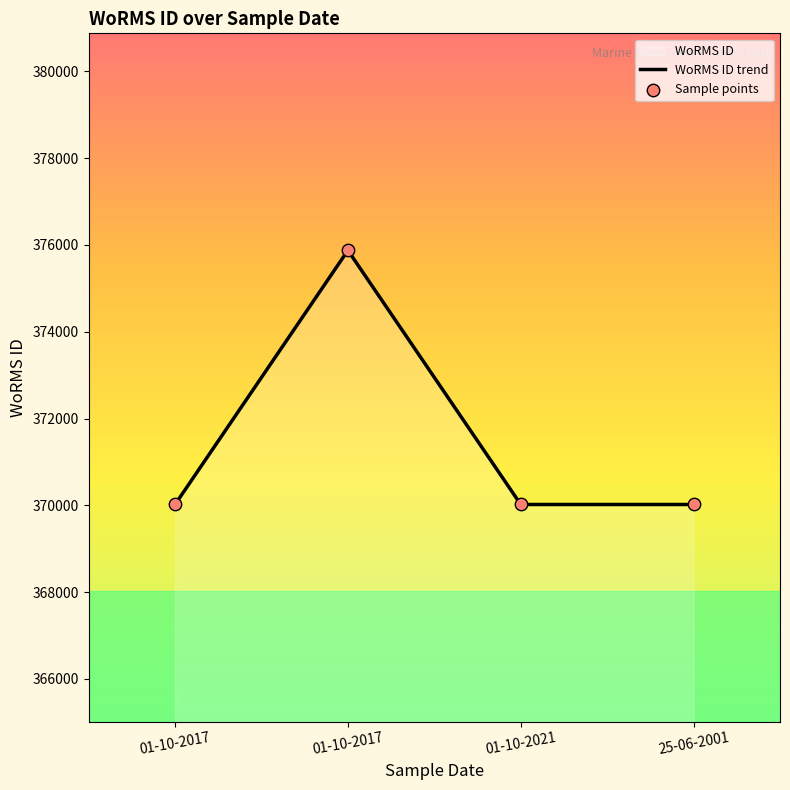

Which series has the largest total across all categories?

WoRMS ID trend